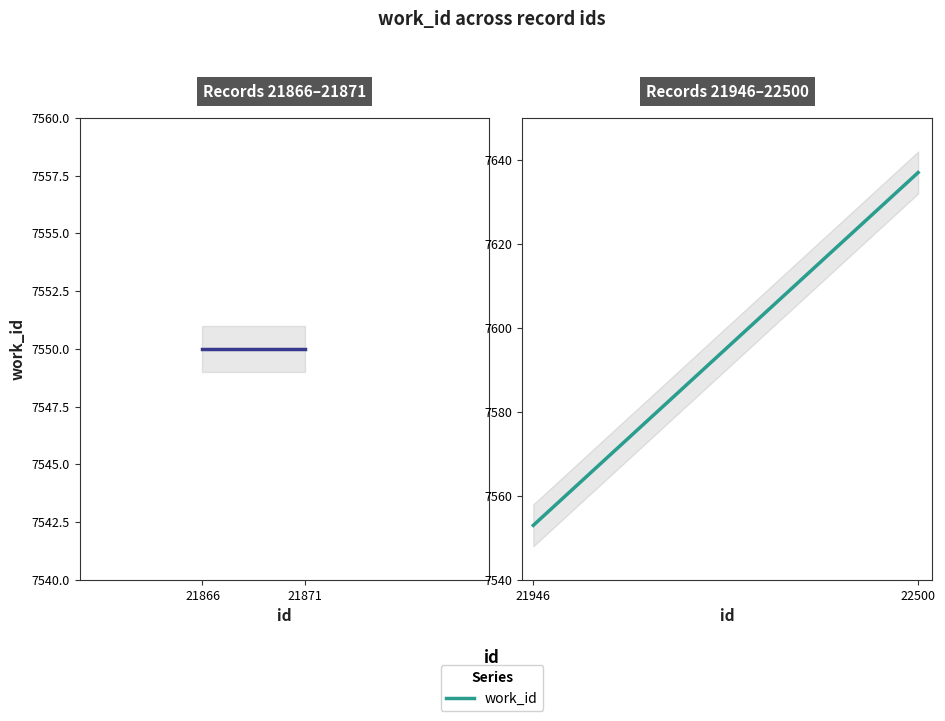

True or false: the data shows 12834 at 21871.

False